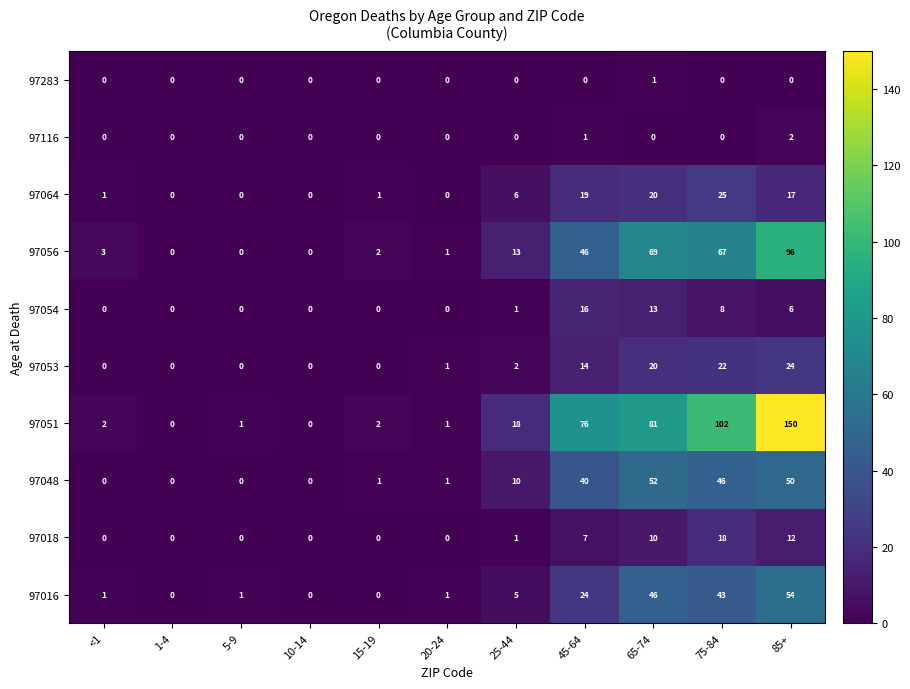

At which label is 97064 closest to 12?

85+